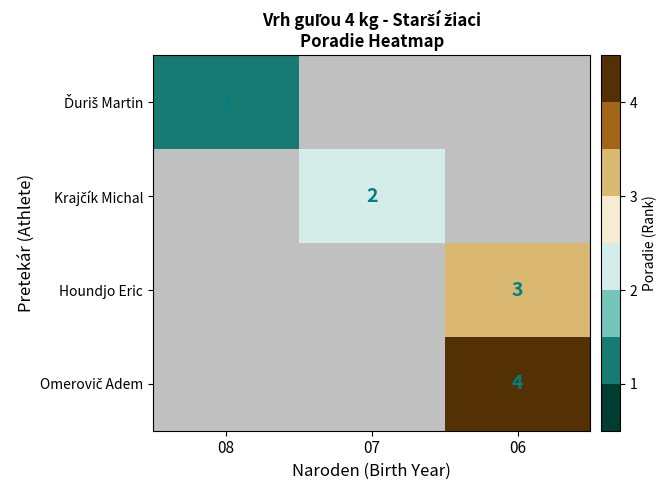

True or false: Houndjo Eric has a value of 3 at 06.

True